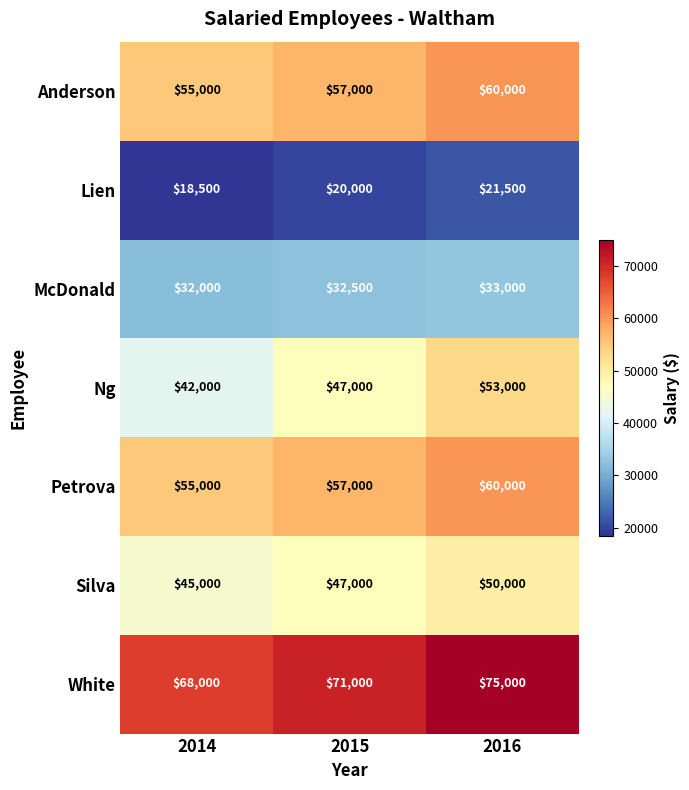

True or false: White has a value of 100888 at 2015.

False